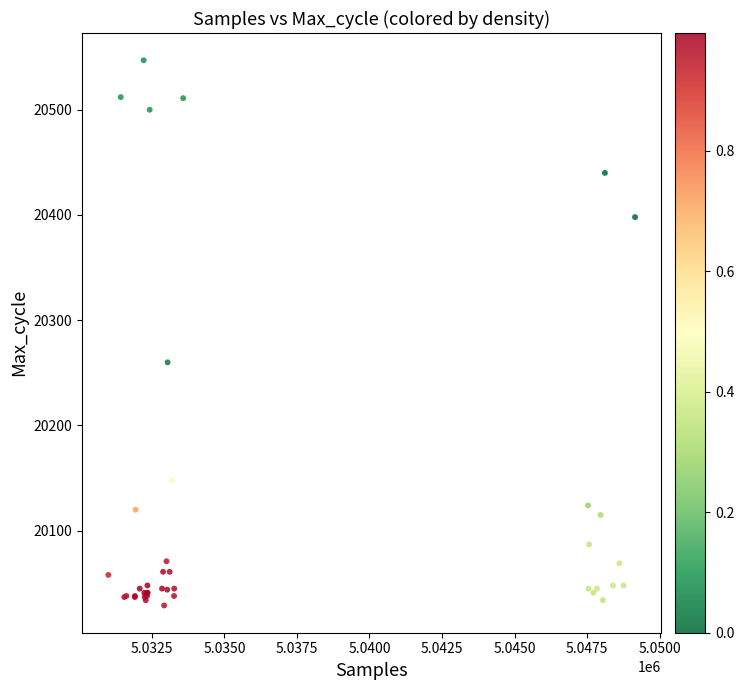

What Y value in the scatter plot is closest to 20288?

20260